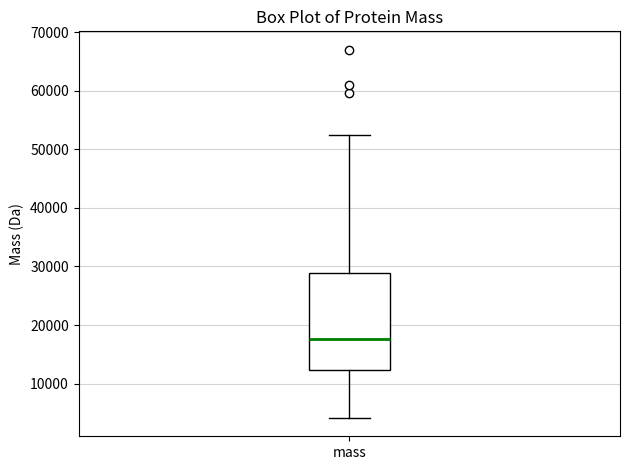

Read this box plot against the y-axis: the position of the median line, the range covered by the box, and the ends of both whiskers. The values are not printed on the chart, so give them approximately, as read against the axis.

median 18000, box 12000 to 29000, whiskers 4000 to 52000